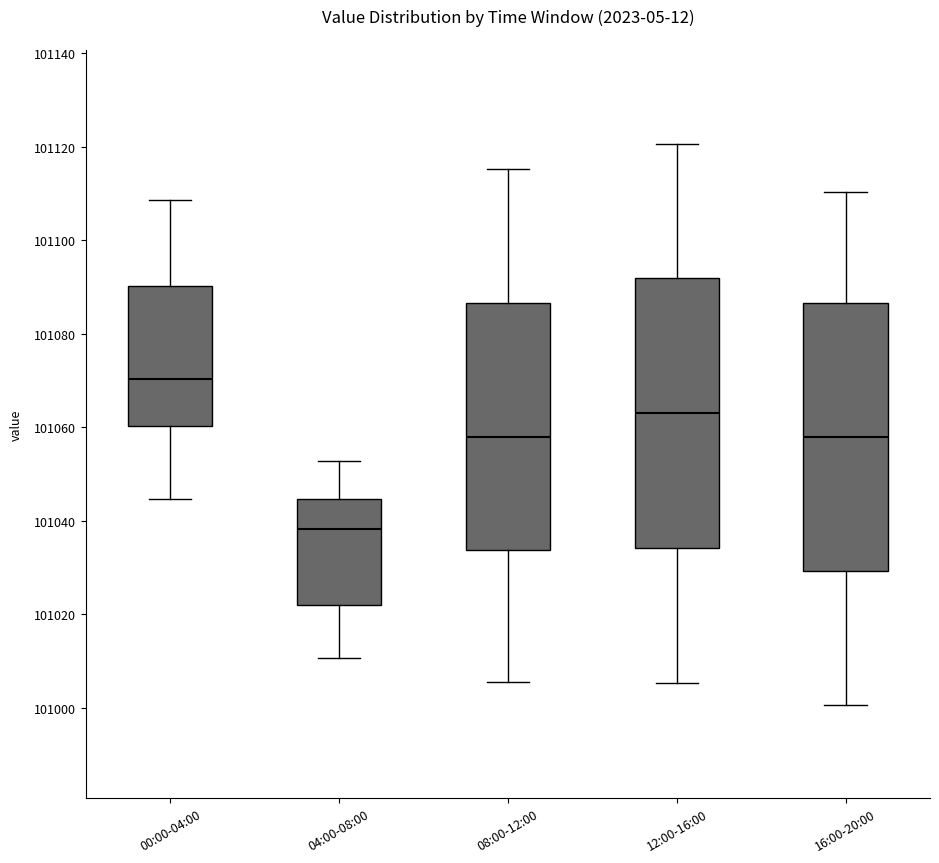

Which box has the highest median line?

00:00-04:00